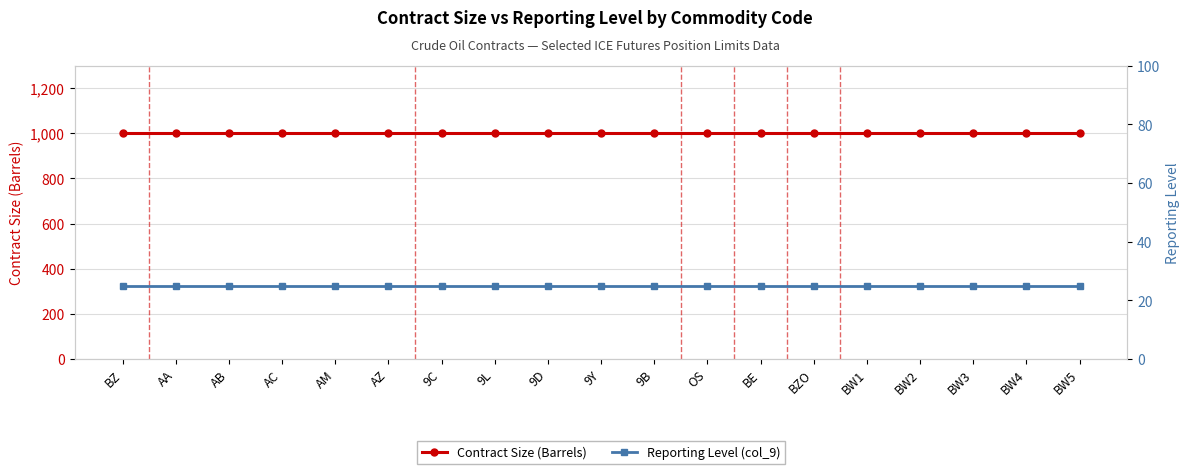

True or false: Contract Size (Barrels) has more than 2 interior local peaks.

False